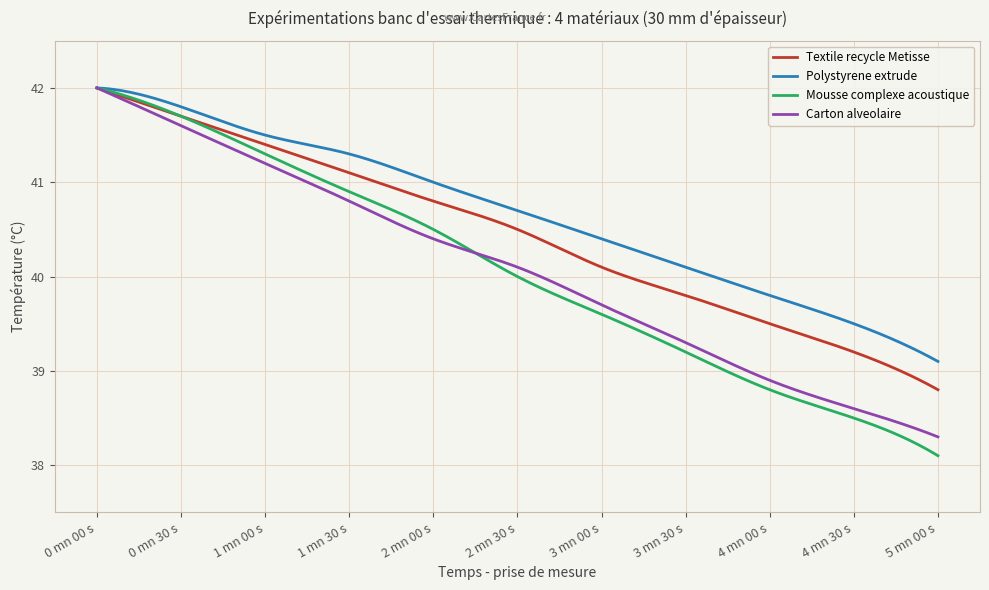

What is the smallest value displayed?

38.1